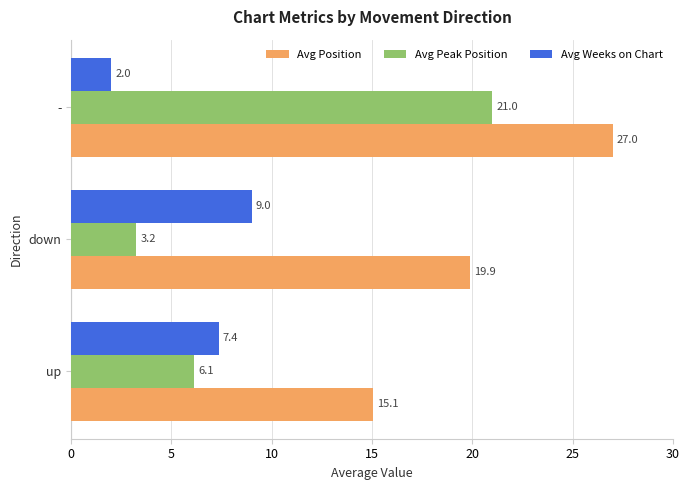

What is the sum of all Avg Weeks on Chart values?

18.4